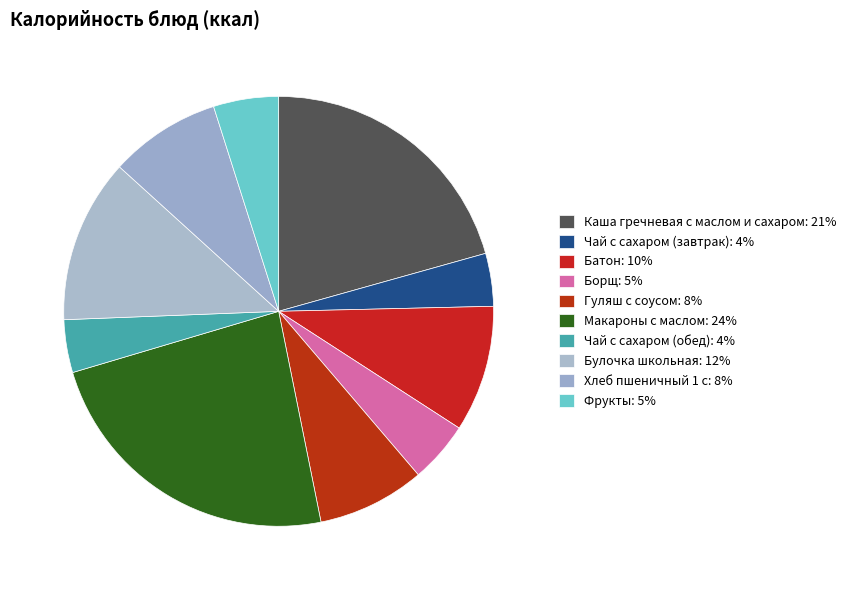

What is the smallest slice in the pie chart?

Чай с сахаром (завтрак)